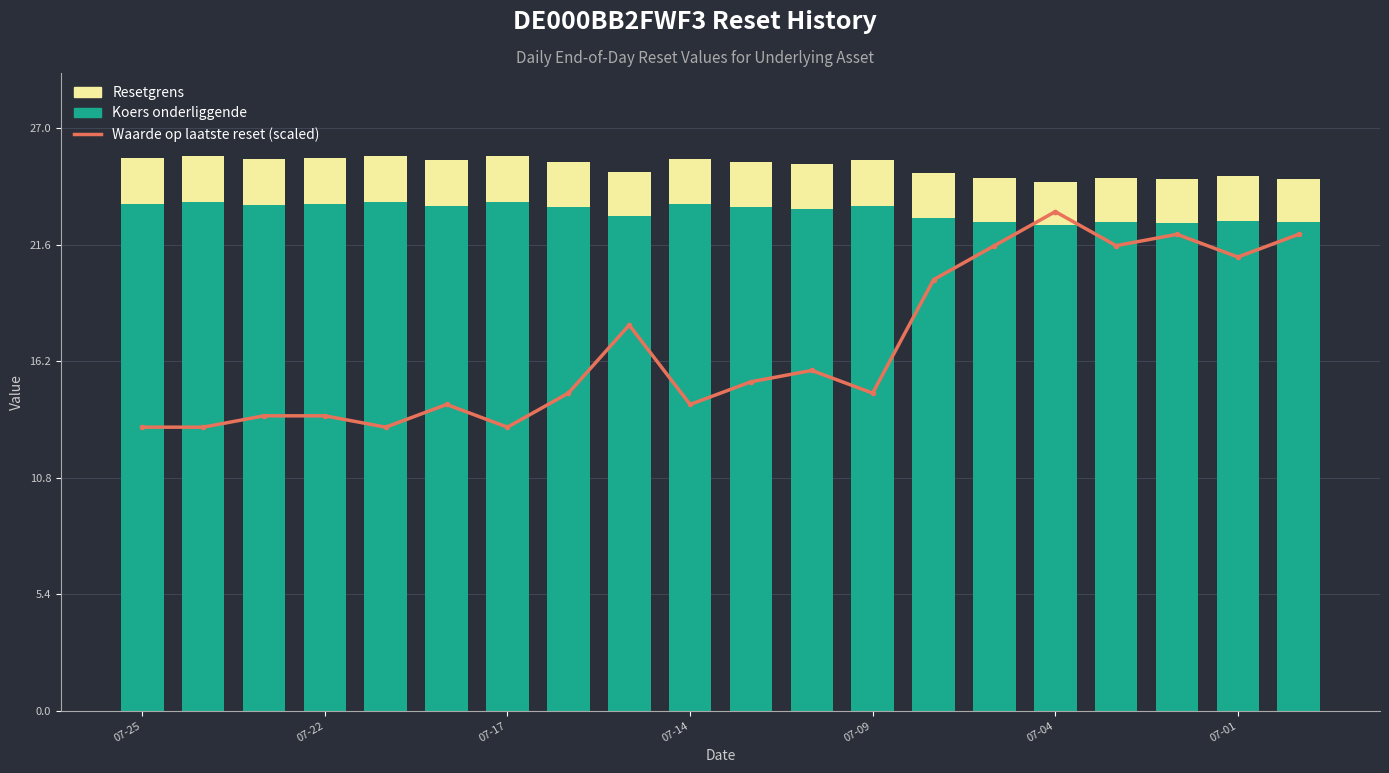

True or false: Resetgrens has a value of 2.1 at 7.

True